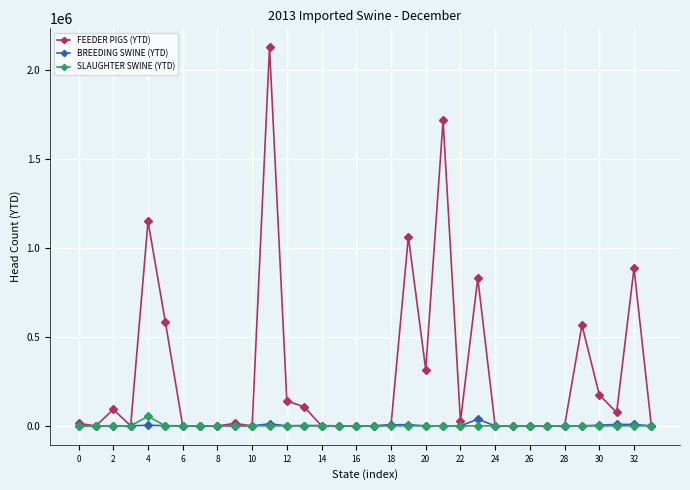

What is the highest value of the FEEDER PIGS (YTD) series?

2128254